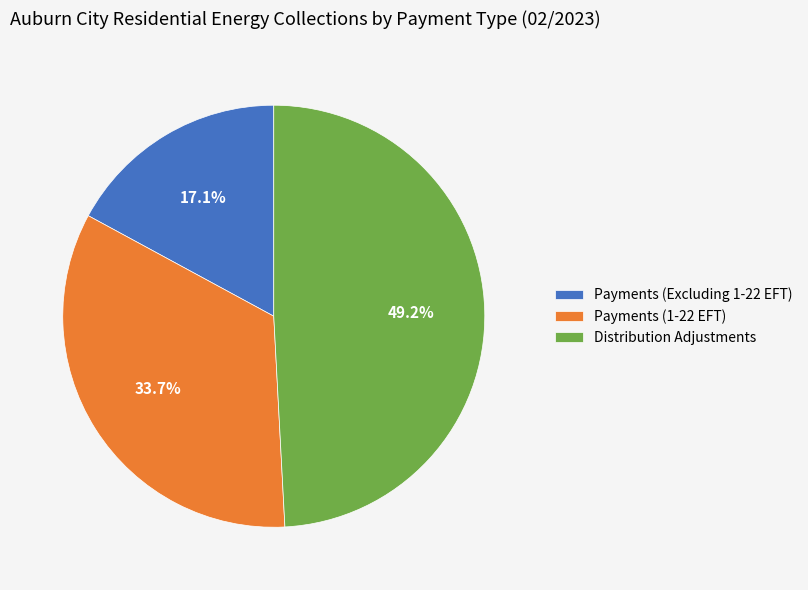

Combined, do Payments (1-22 EFT) and Distribution Adjustments account for over 50%?

Yes